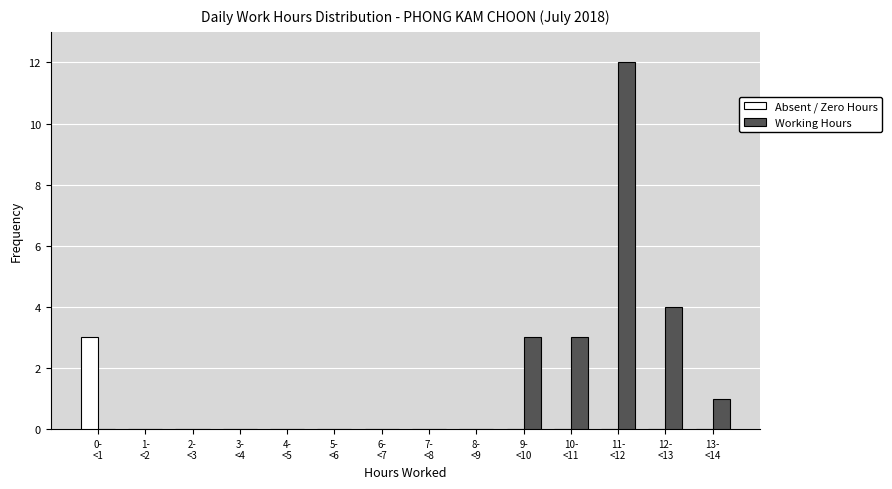

What is the maximum value for Working Hours?

12